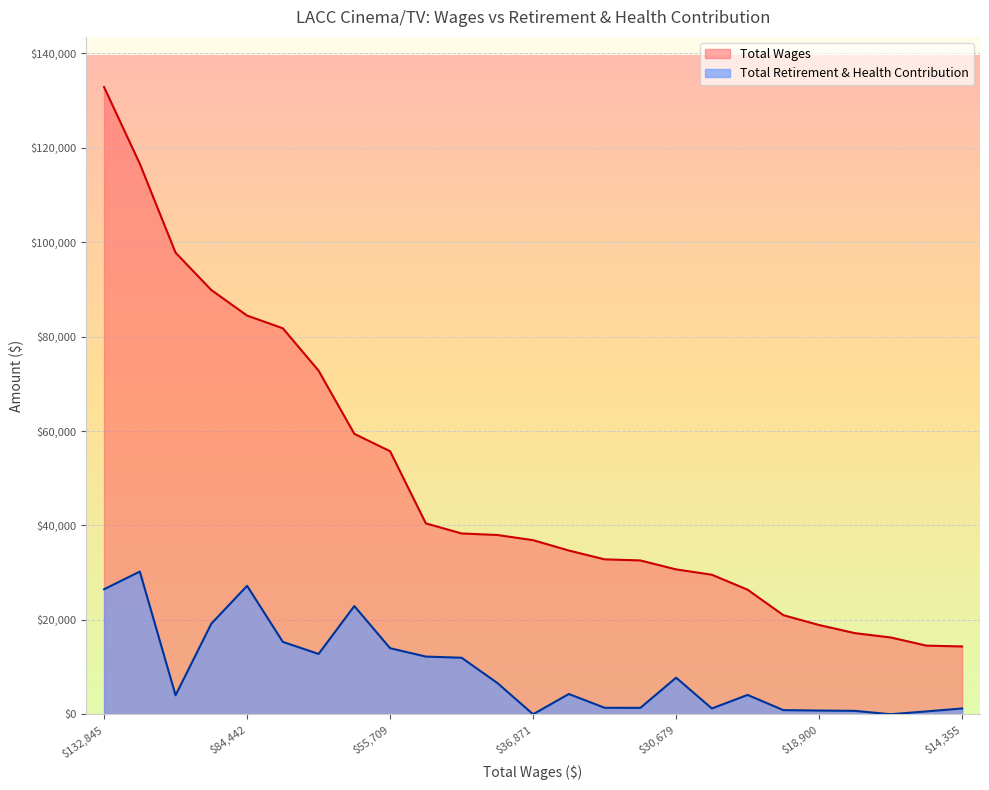

What is the sum of all Total Wages values?

1233587